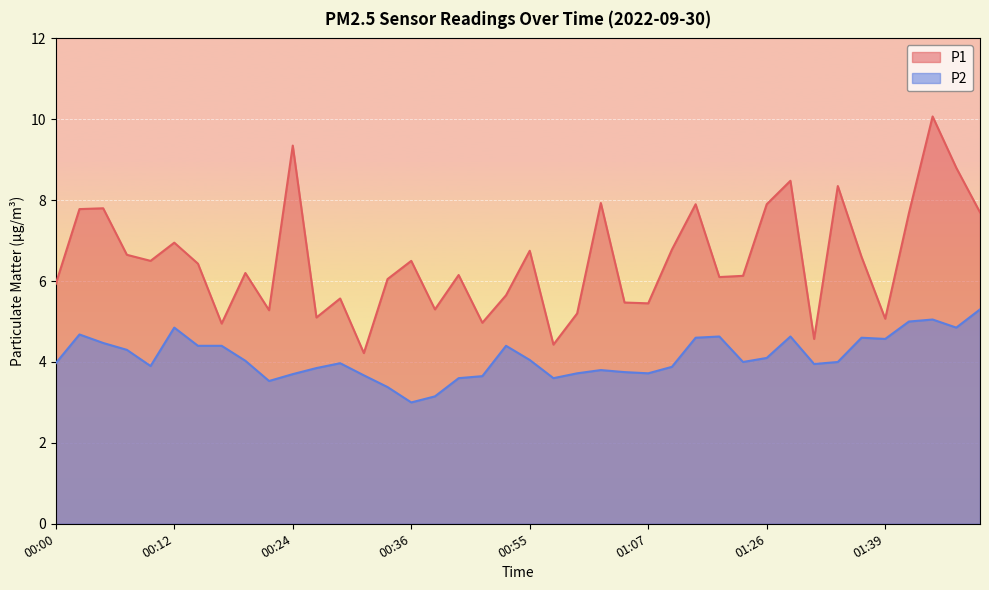

Reading left to right, transcribe all the data shown in this chart.

P1: 5.9	7.8	7.8	6.7	6.5	7.0	6.4	5.0	6.2	5.3	9.3	5.1	5.6	4.2	6.0	6.5	5.3	6.2	5.0	5.7	6.8	4.4	5.2	7.9	5.5	5.5	6.8	7.9	6.1	6.1	7.9	8.5	4.6	8.3	6.6	5.1	7.7	10.1	8.8	7.7
P2: 4.0	4.7	4.5	4.3	3.9	4.8	4.4	4.4	4.0	3.5	3.7	3.9	4.0	3.7	3.4	3.0	3.1	3.6	3.6	4.4	4.0	3.6	3.7	3.8	3.8	3.7	3.9	4.6	4.6	4.0	4.1	4.6	4.0	4.0	4.6	4.6	5.0	5.0	4.8	5.3